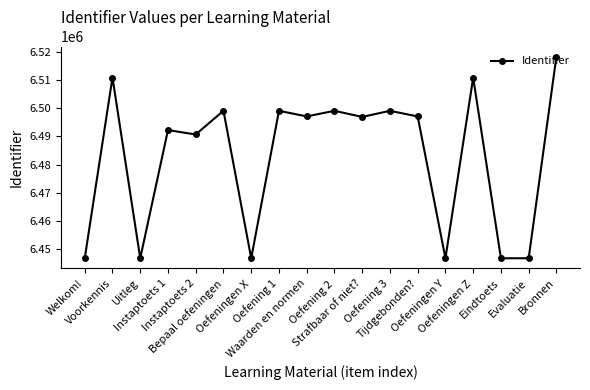

The value at Oefeningen X is 9546728. True or false?

False